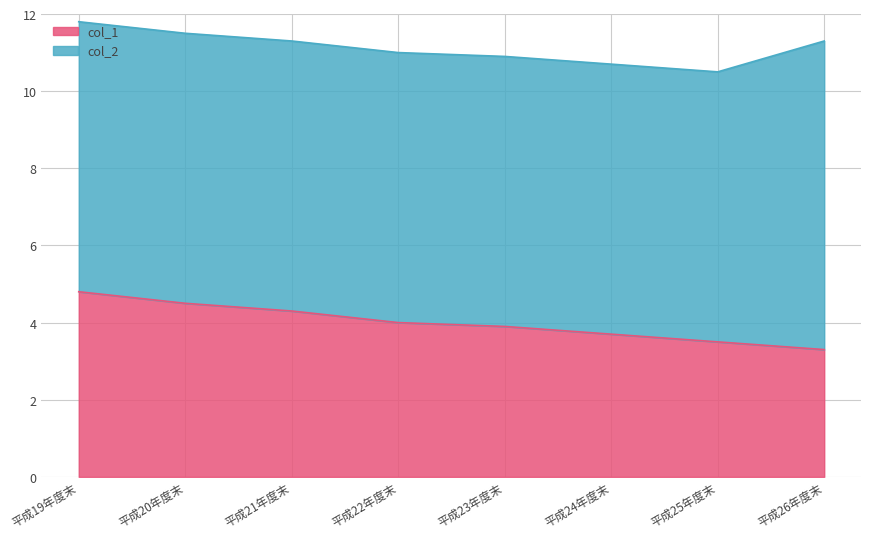

True or false: the data shows 1.8 at 平成23年度末.

False